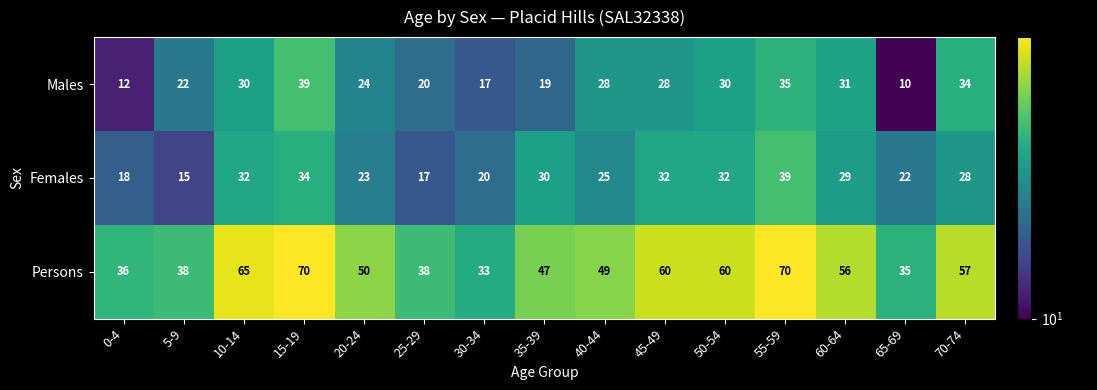

Which series has the largest total across all categories?

Persons